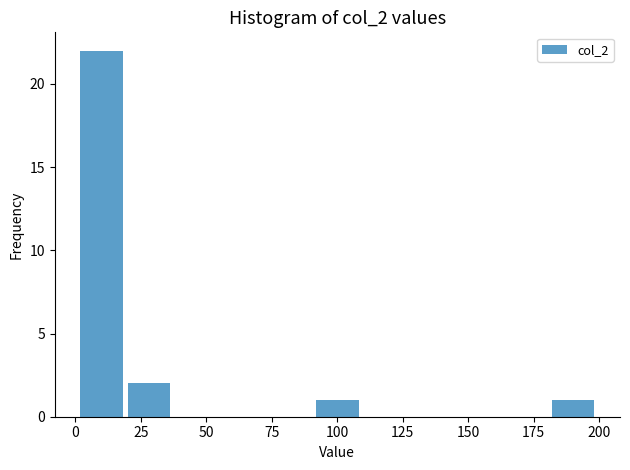

Read against the x-axis, roughly where is the centre of the tallest bar?

10